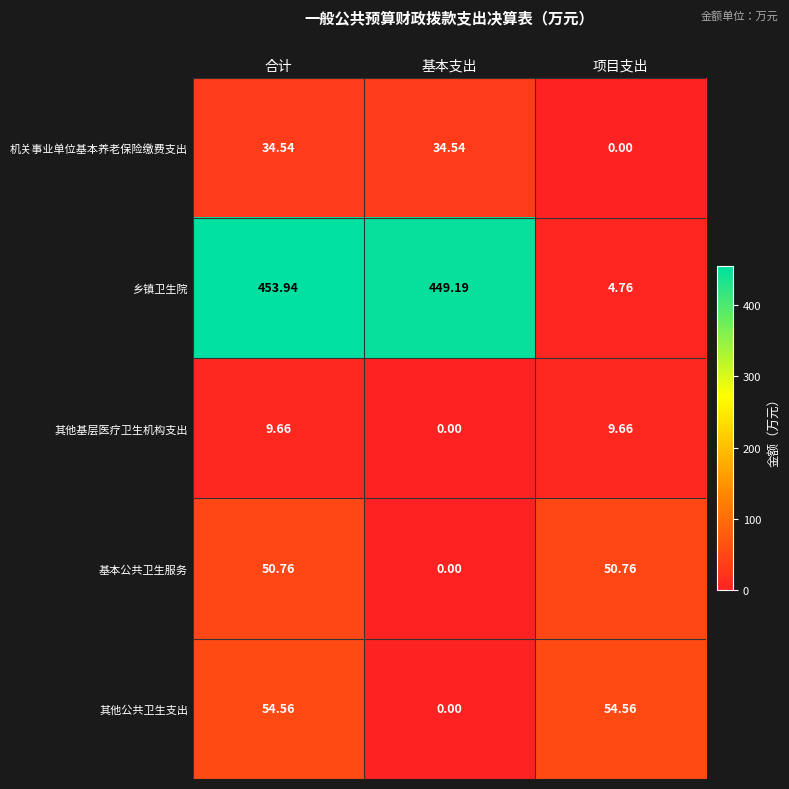

List the series in order of their peak value, highest first.

乡镇卫生院, 其他公共卫生支出, 基本公共卫生服务, 机关事业单位基本养老保险缴费支出, 其他基层医疗卫生机构支出